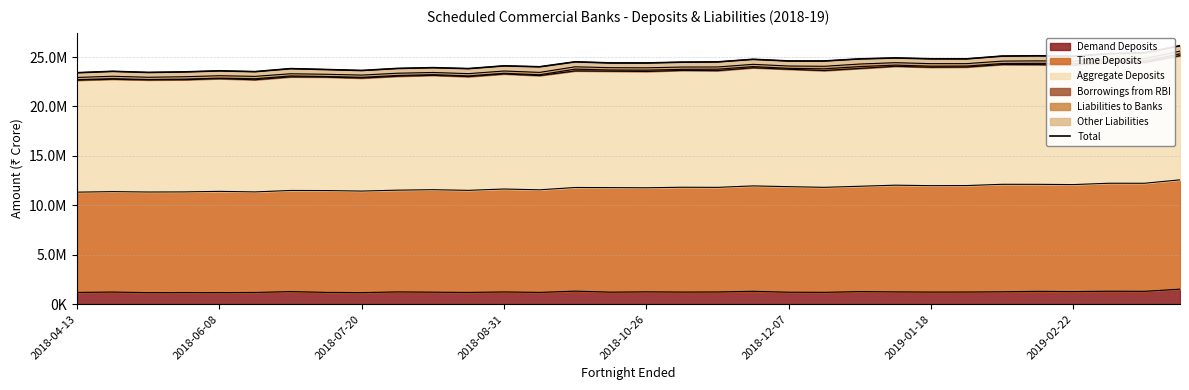

Where is the first local maximum?

2018-06-08